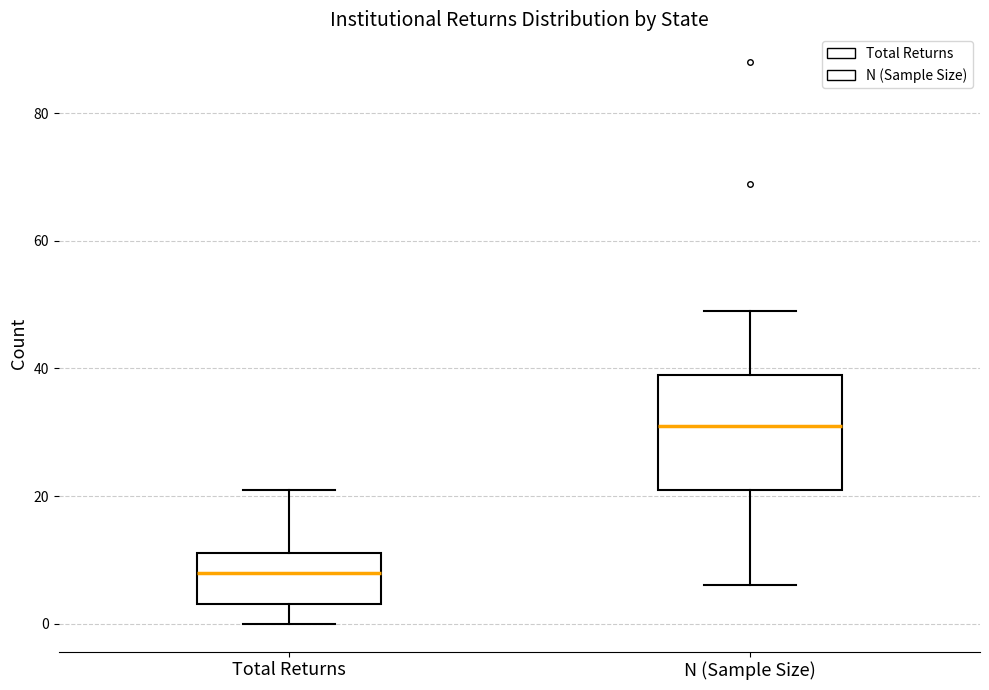

Reading left to right, transcribe this box plot: for each box, give where its median line is, the range the box spans, and where its two whiskers end, as read against the y-axis. The values are not printed on the chart, so give them approximately, as read against the axis.

Total Returns: median 8, box 4 to 12, whiskers 0 to 22
N (Sample Size): median 32, box 22 to 40, whiskers 6 to 50